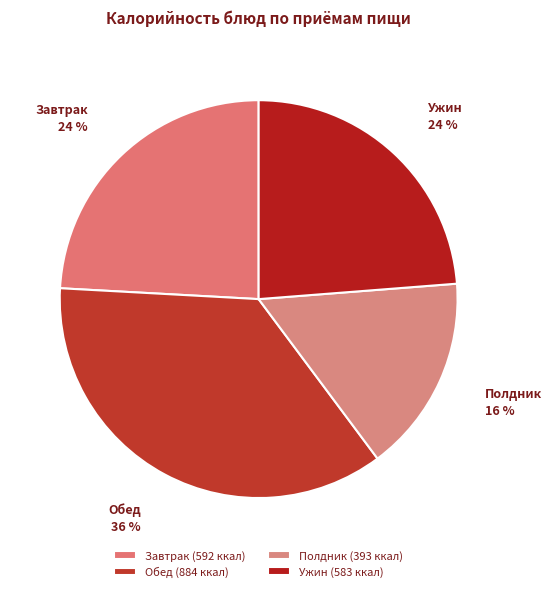

How many slices are in this pie chart?

4